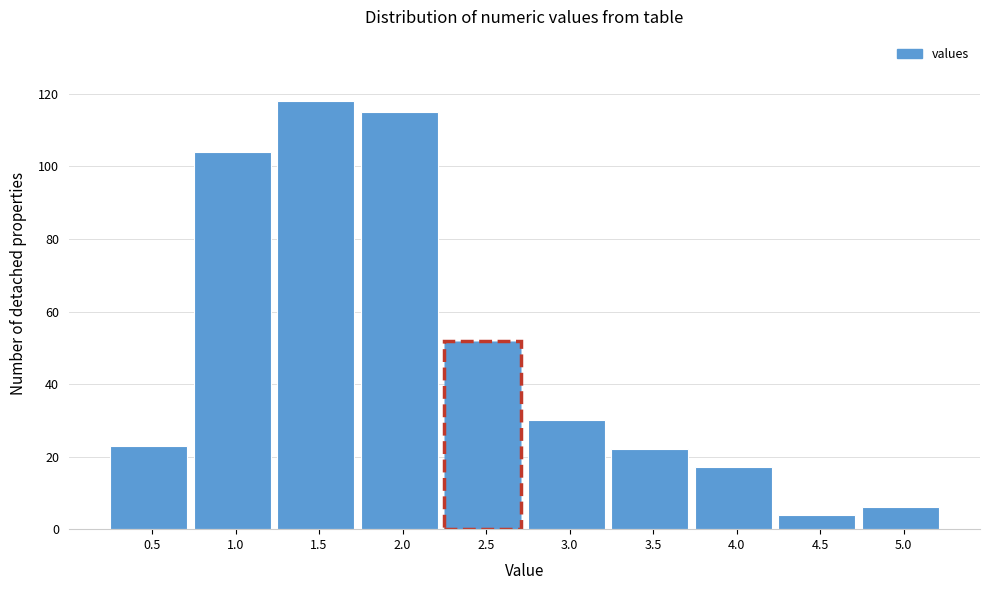

Reading left to right, what are all the values shown in this chart?

23	104	118	115	52	30	22	17	4	6